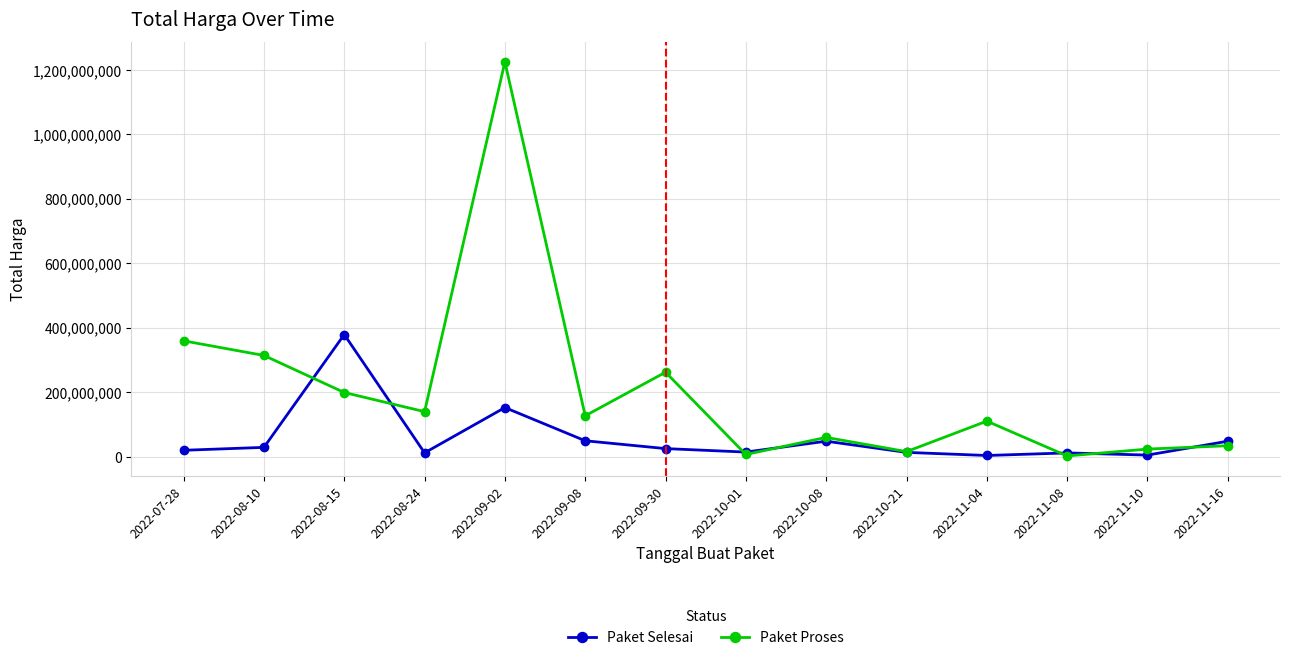

Which series ends up on top after the final intersection of Paket Selesai and Paket Proses?

Paket Selesai